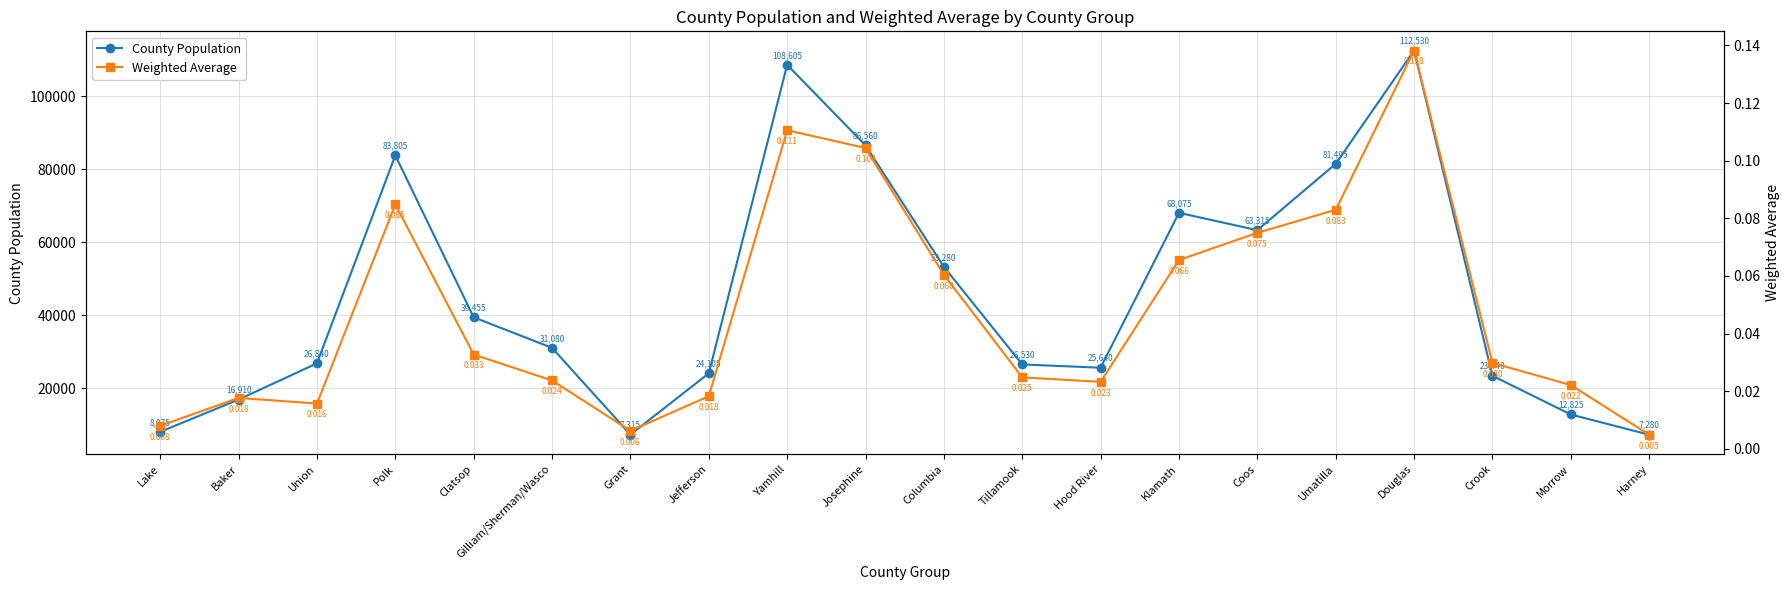

Which series changed the most between Baker and Columbia?

County Population